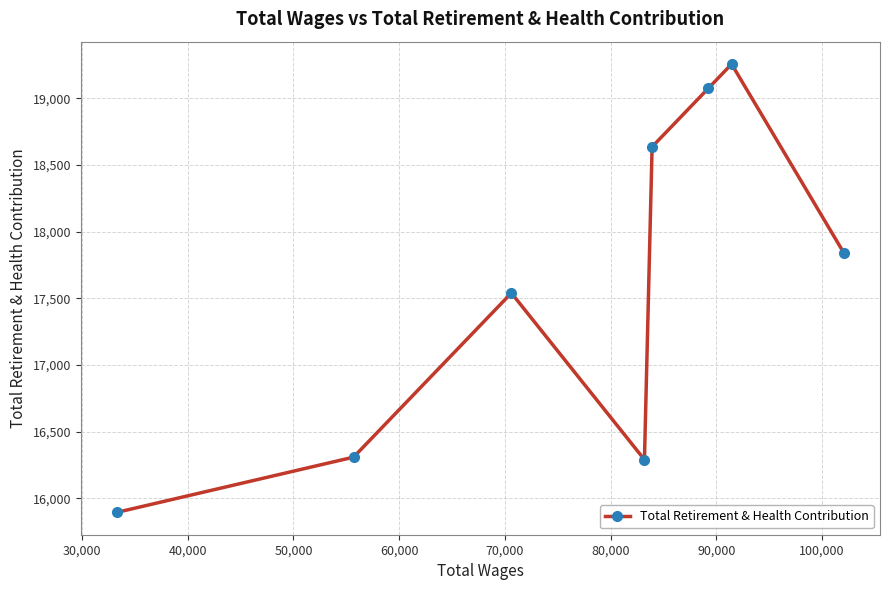

What is the minimum value shown in the chart?

15894